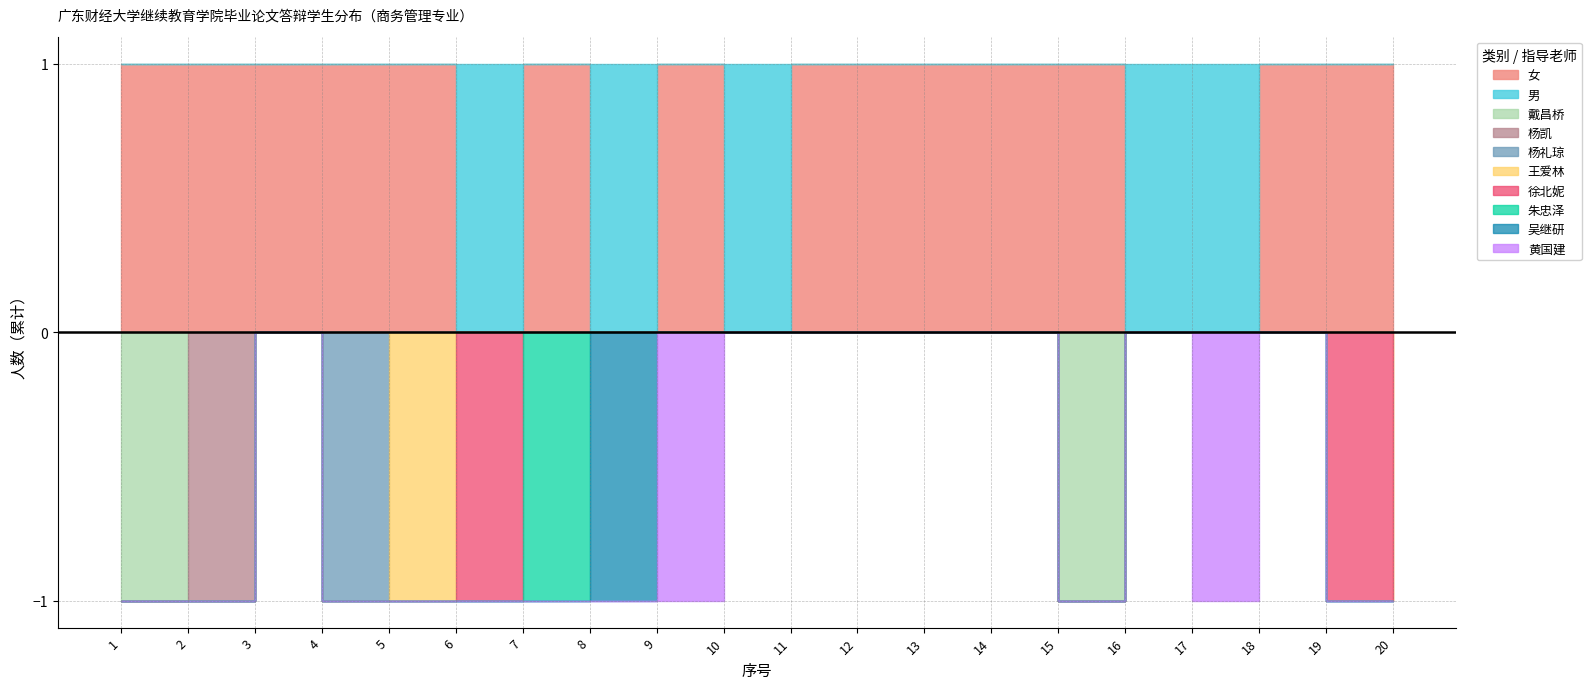

What is the average value of the 女 series?

1